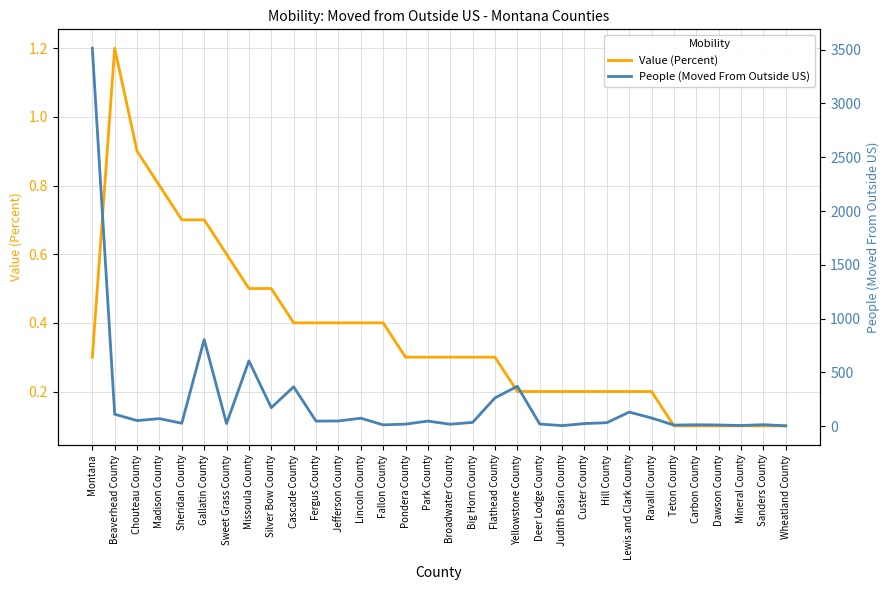

Which has a higher value, Madison County or Sanders County?

Madison County